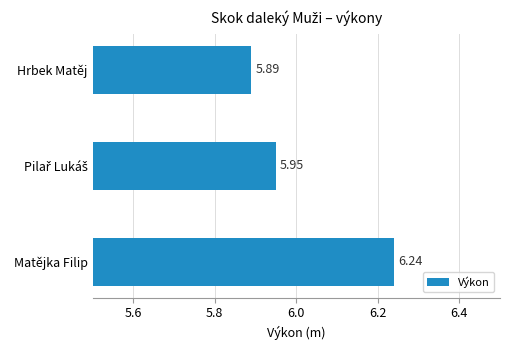

Between Hrbek Matěj and Matějka Filip, which is larger?

Matějka Filip